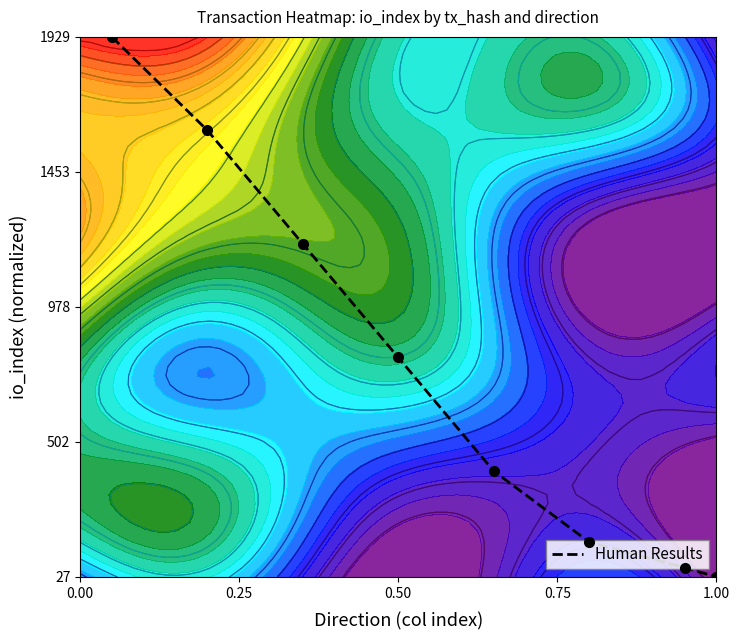

What is the greatest value displayed?

1.0